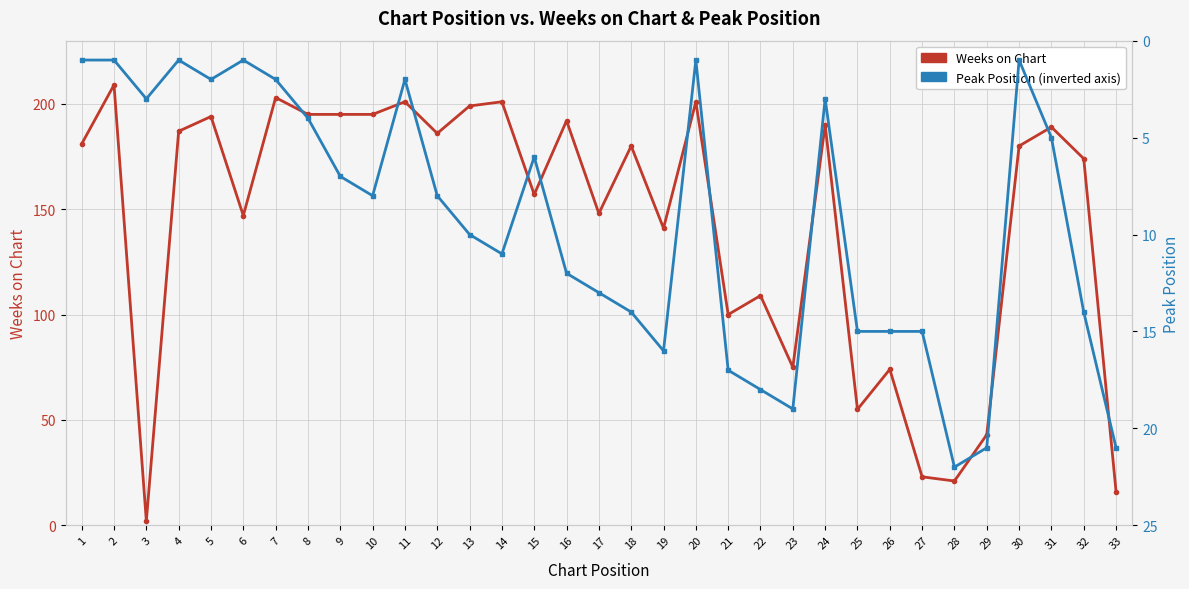

What is the difference between the maximum and minimum values in the Weeks on Chart series?

207